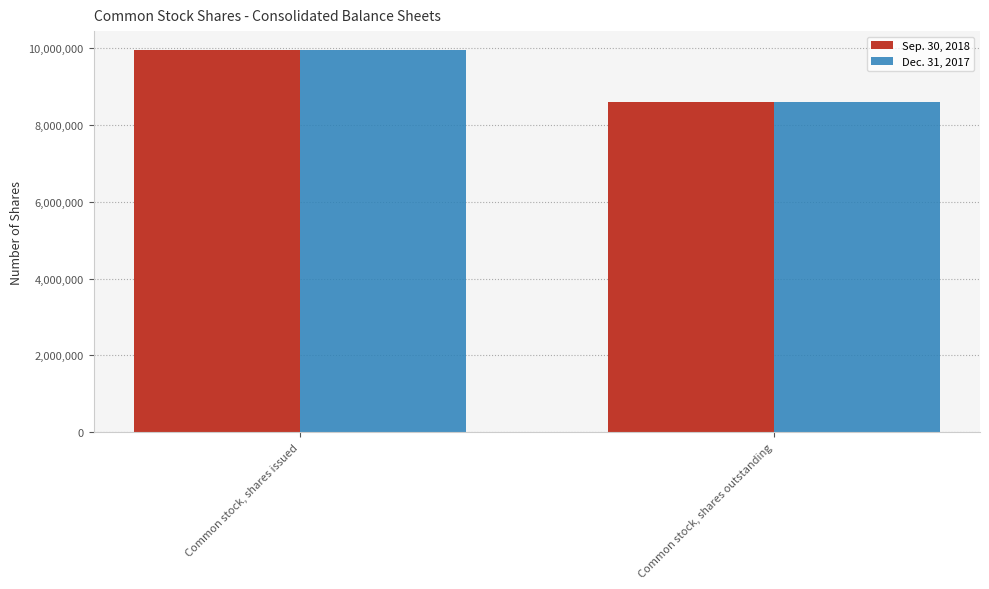

What is the sum of the Dec. 31, 2017 values at Common stock, shares outstanding and Common stock, shares issued?

18539654